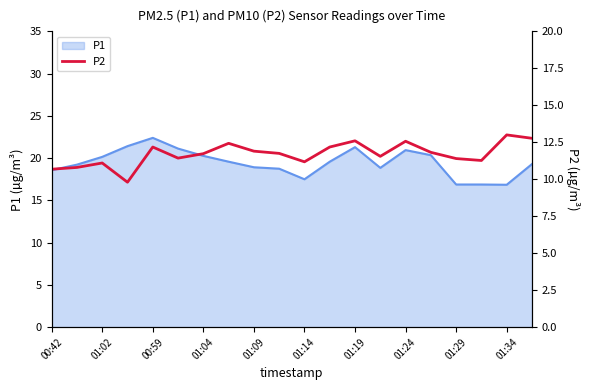

At which label does P1 reach its peak?

00:59